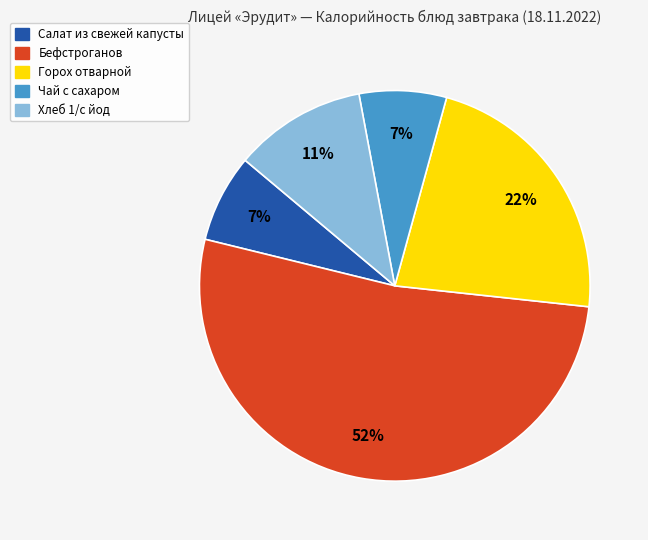

What is the largest slice in the pie chart?

Бефстроганов